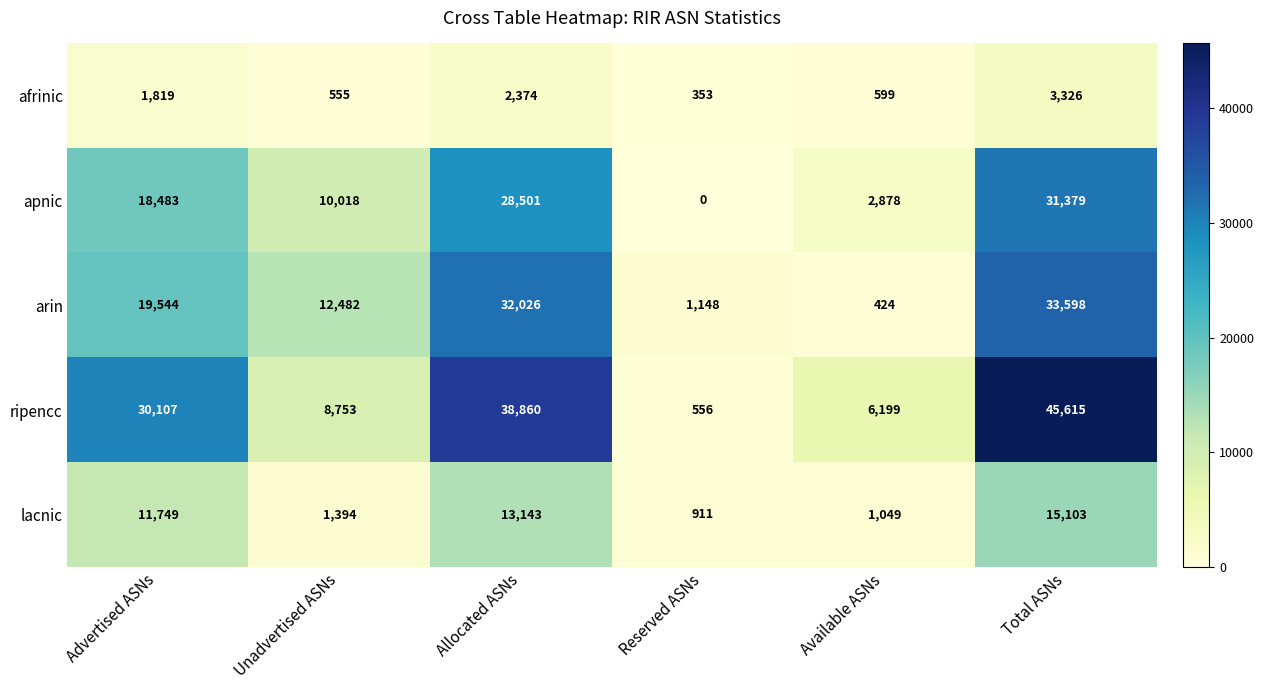

Which category has the lowest value in the arin series?

Available ASNs